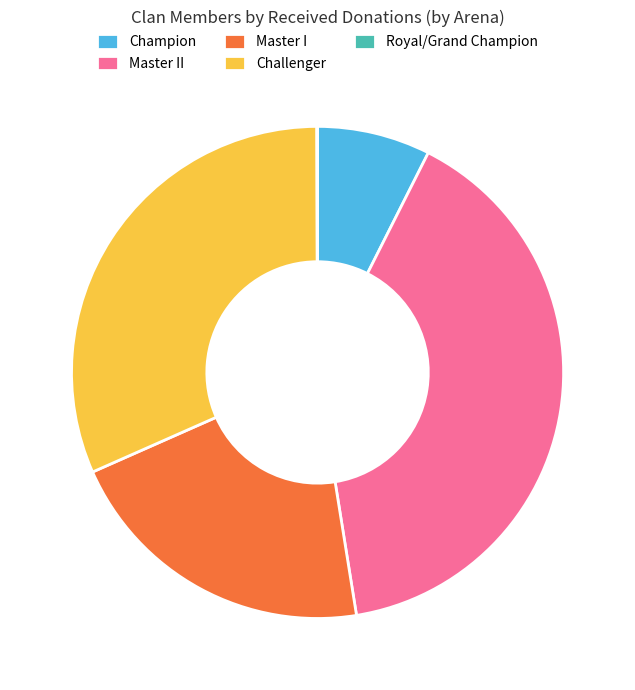

Approximately how many times larger is the value at Challenger compared to Champion?

4.3